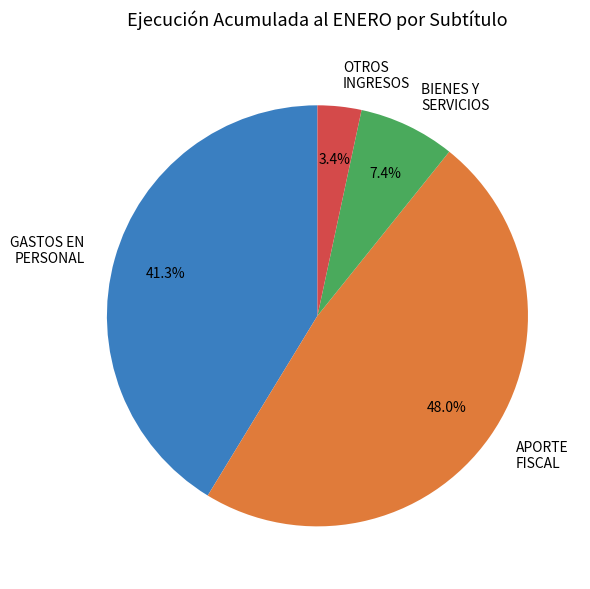

Count the number of slices in the pie.

4